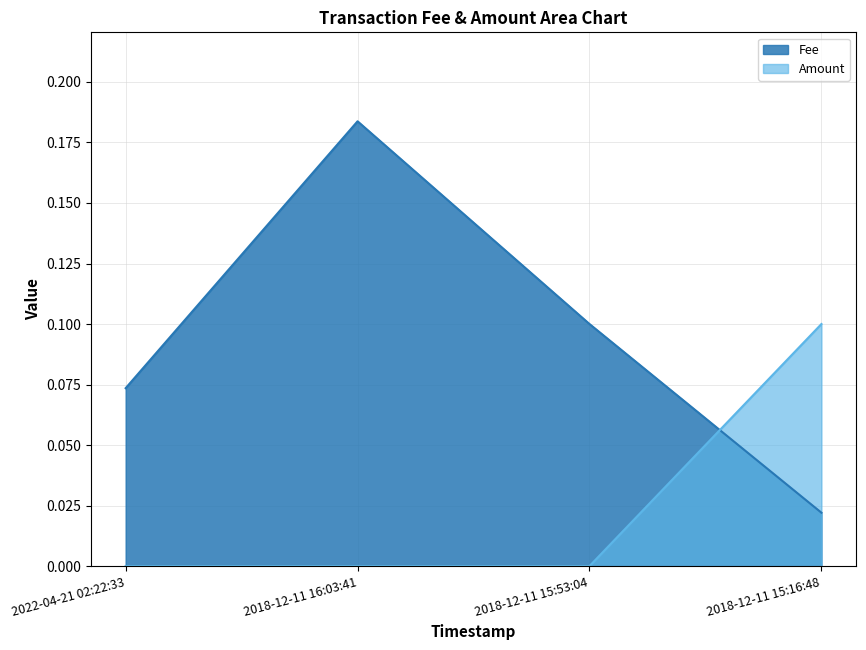

Rank the series by their maximum value, from highest to lowest.

Fee, Amount